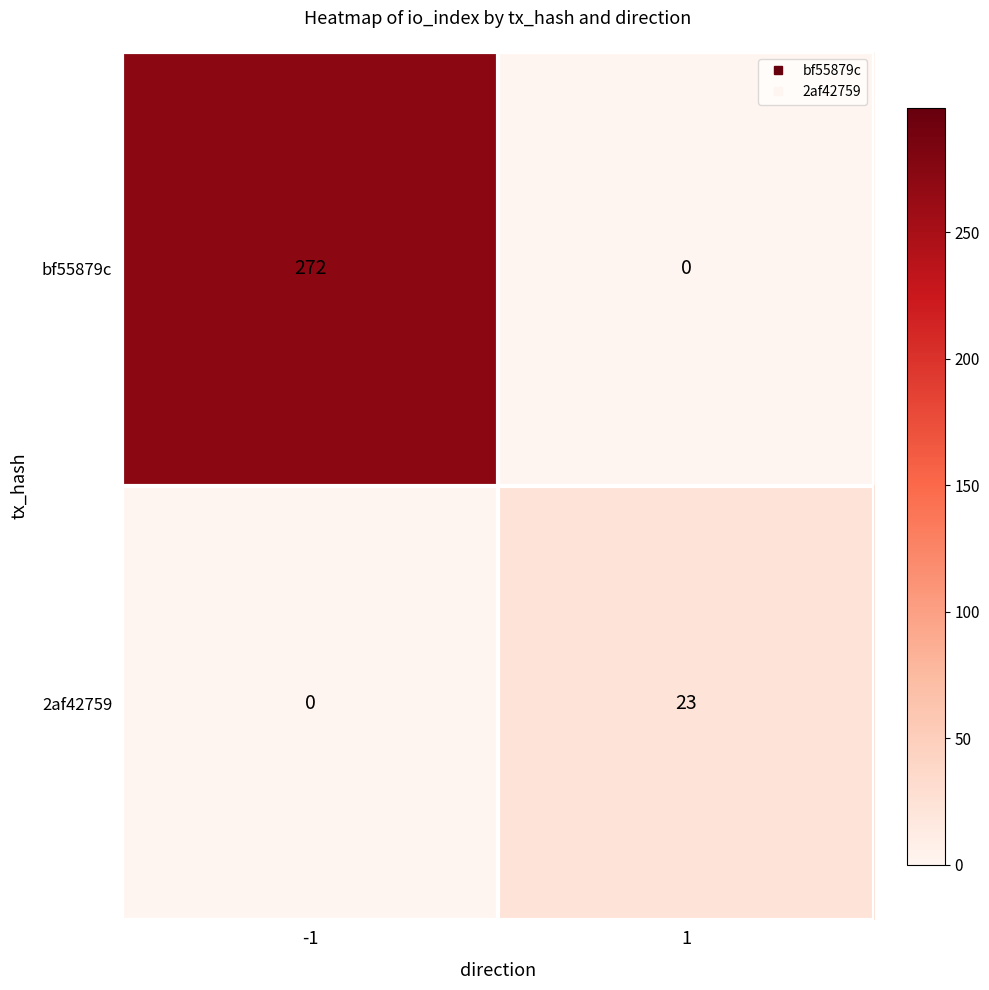

How many categories are shown in the chart?

2